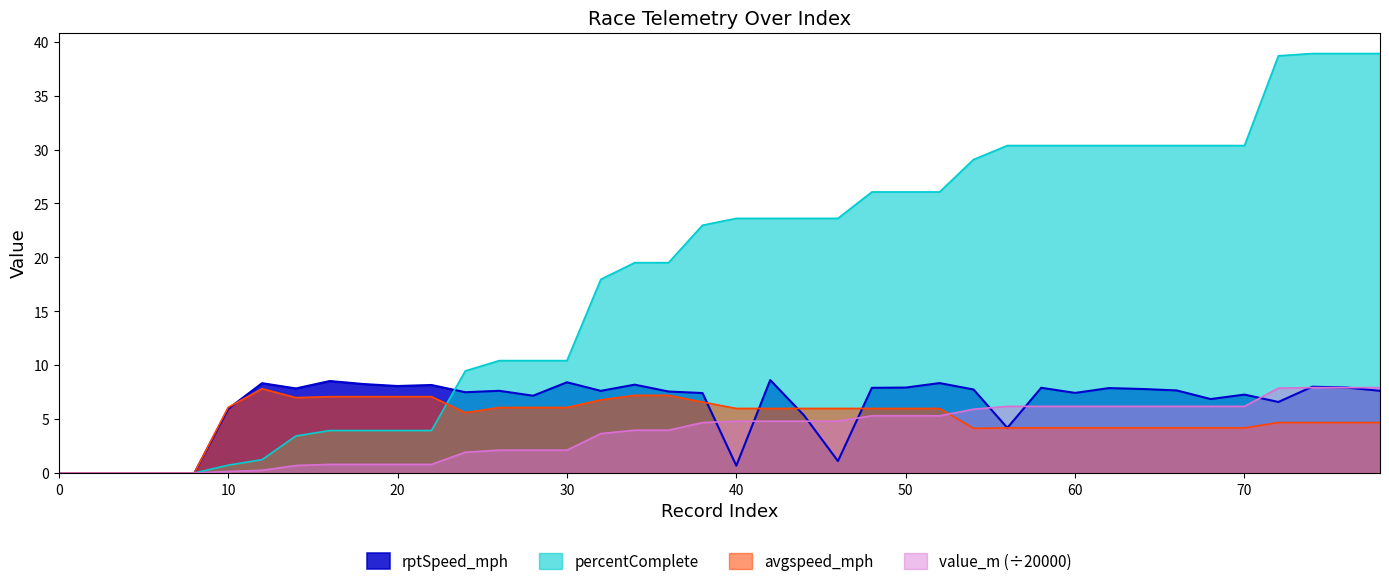

At which label does avgspeed_mph first exceed 5?

10